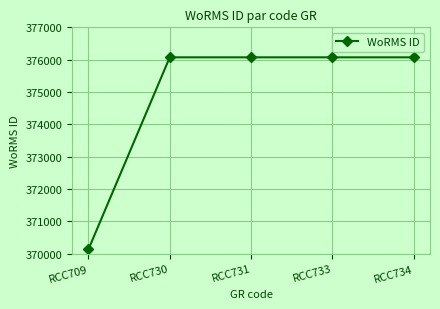

Which label corresponds to the smallest value in the chart?

RCC709